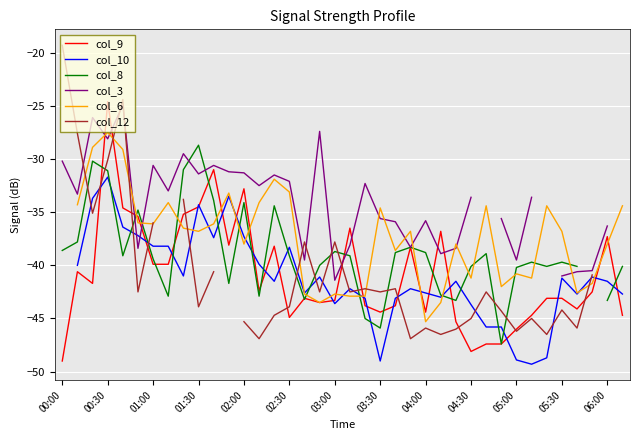

How many interior local peaks does the col_3 series have?

9